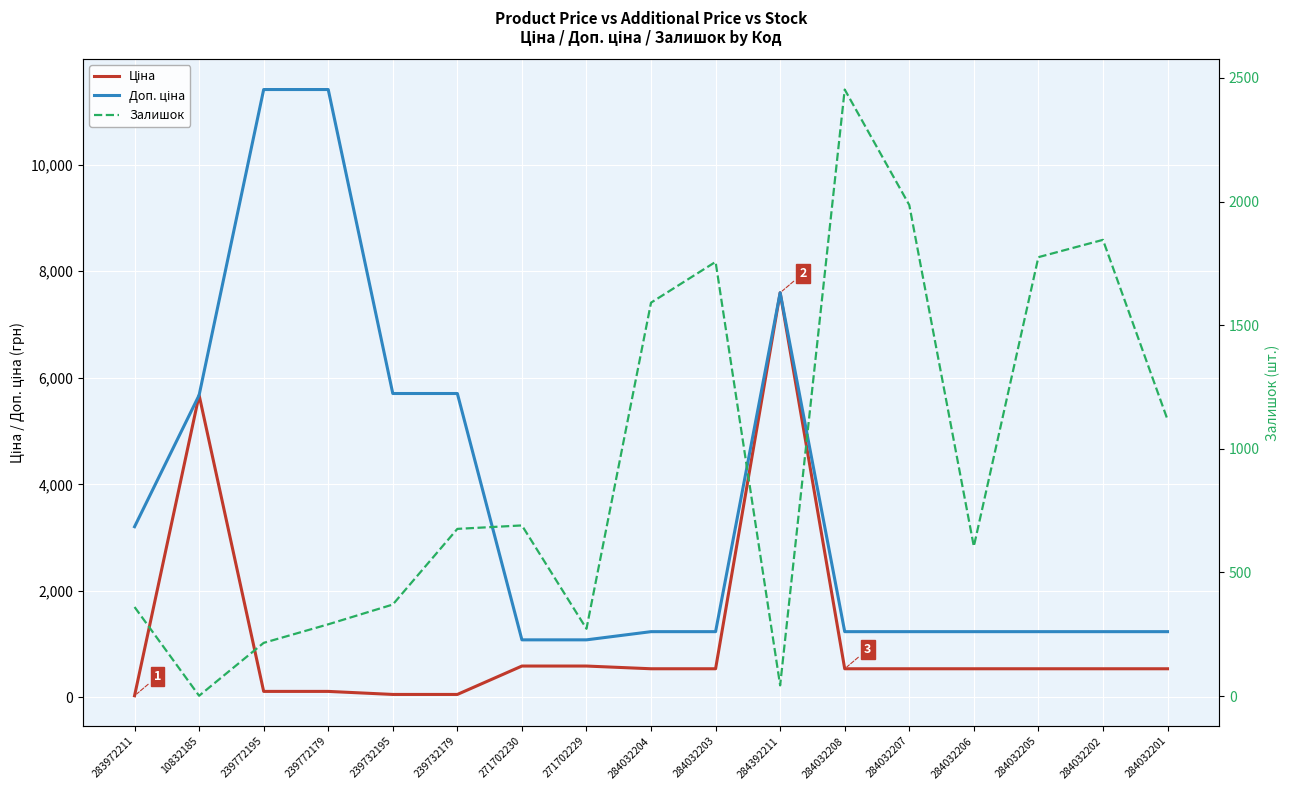

At 284032207, list the series in order from largest to smallest.

Залишок, Доп. ціна, Ціна